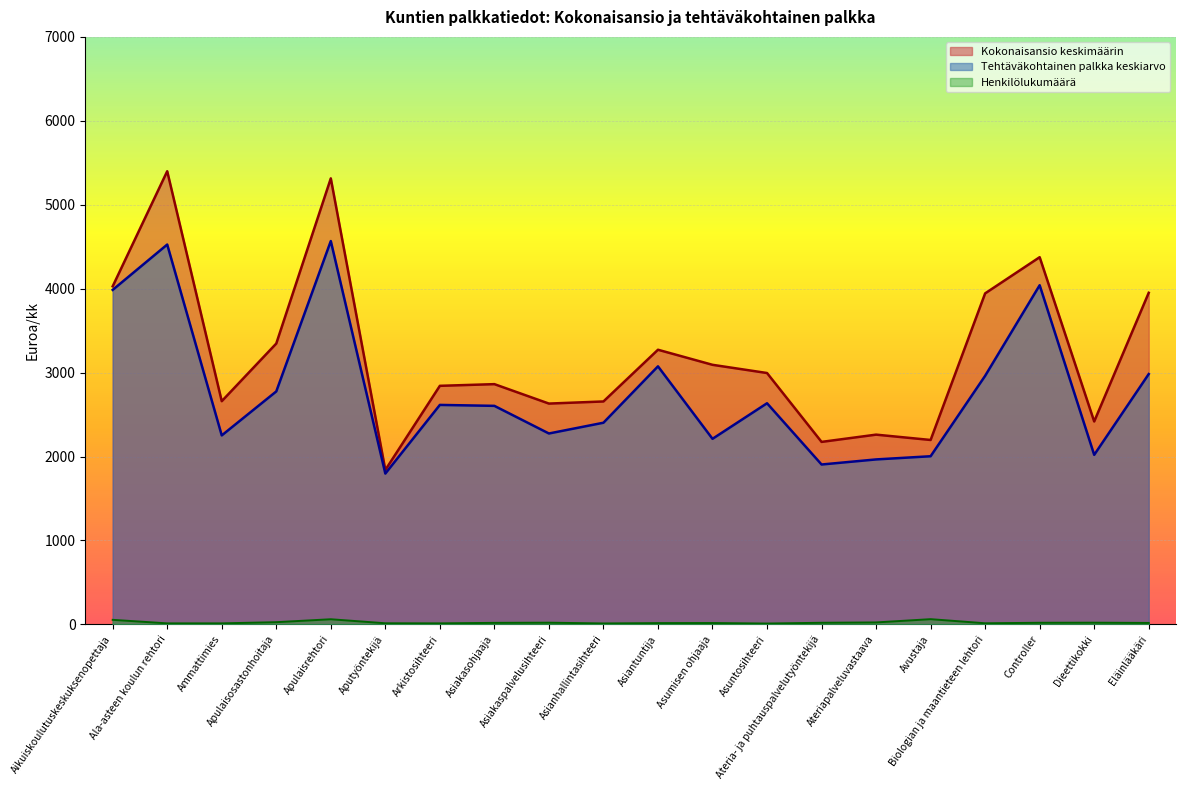

What is the sum of all Kokonaisansio keskimäärin values?

64256.4